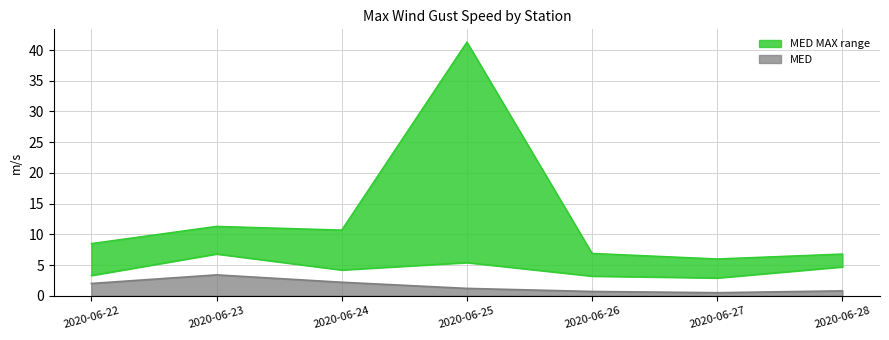

True or false: MED has a value of 0.8 at 2020-06-28.

True